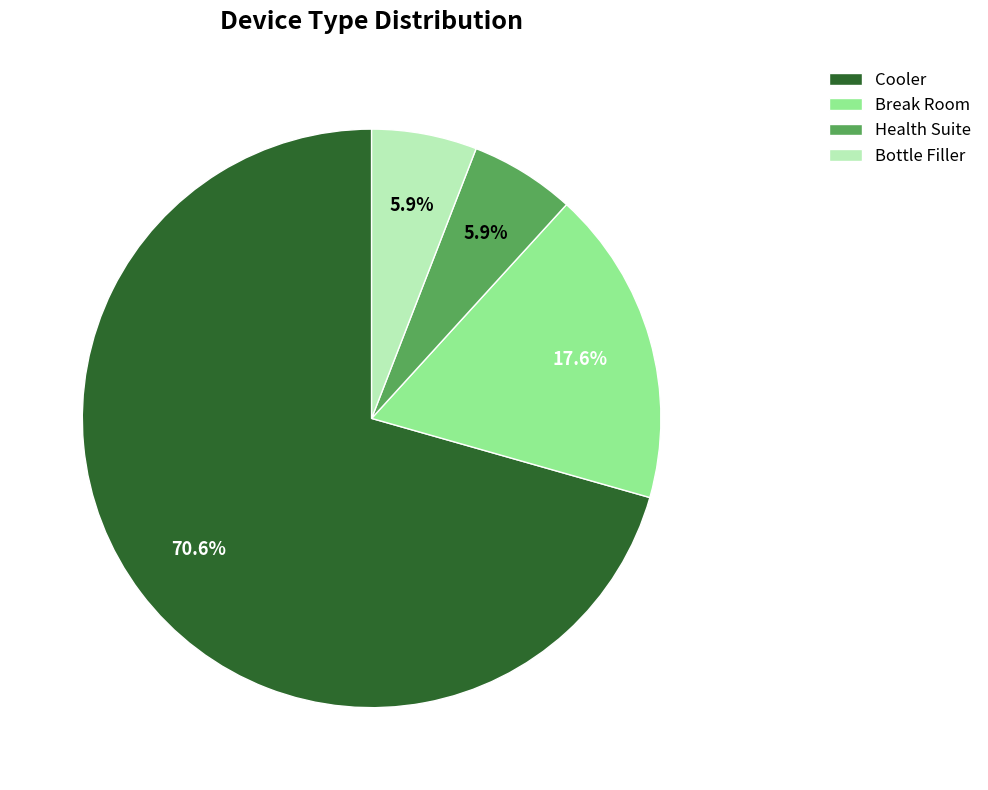

Does Break Room represent more than half of the total?

No